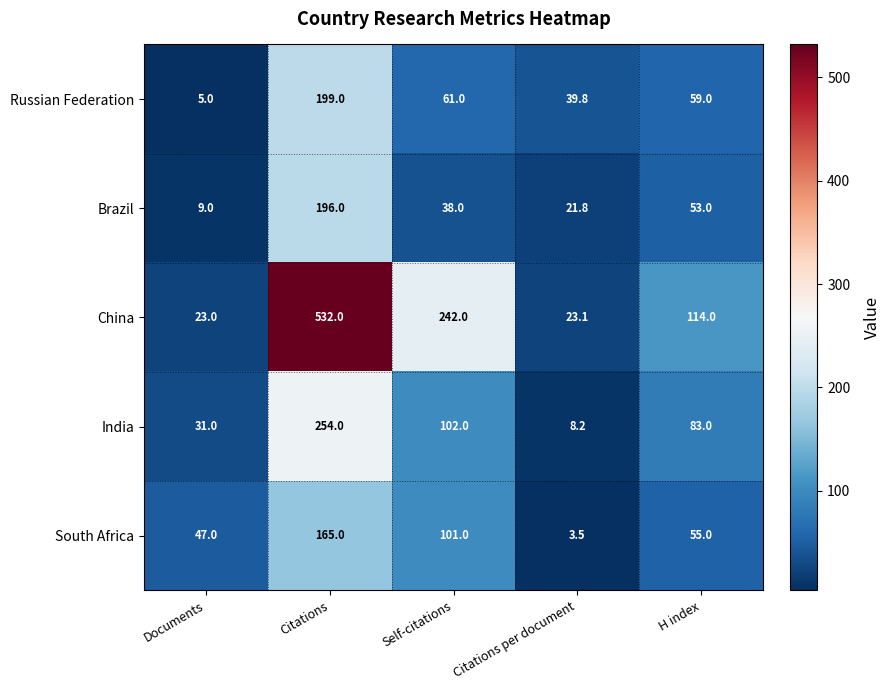

Which series has the widest spread of values?

China